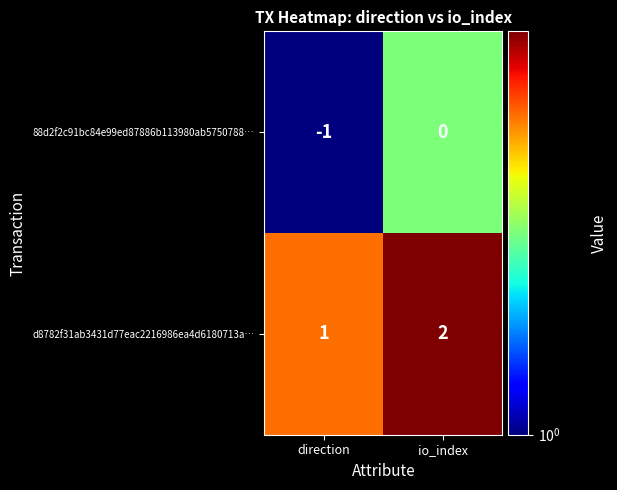

Which series has the largest total across all categories?

d8782f31ab3431d77eac2216986ea4d6180713a…